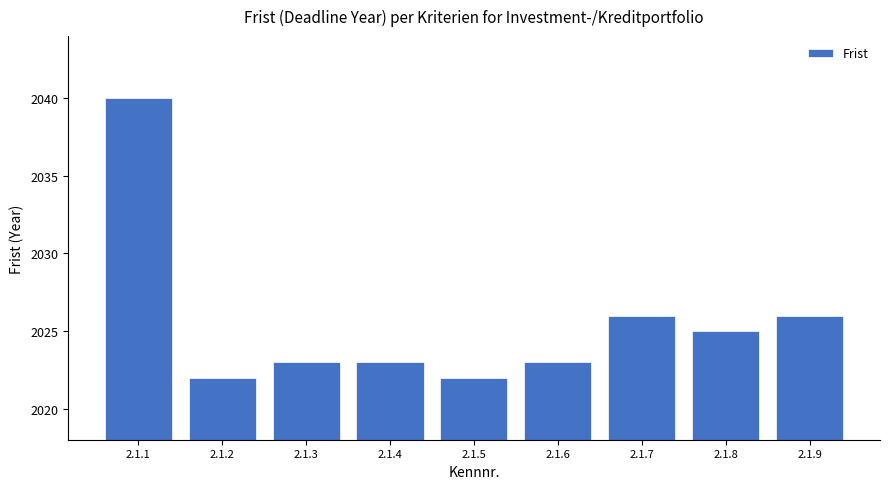

What is the value of the 4th bar from the left?

2023